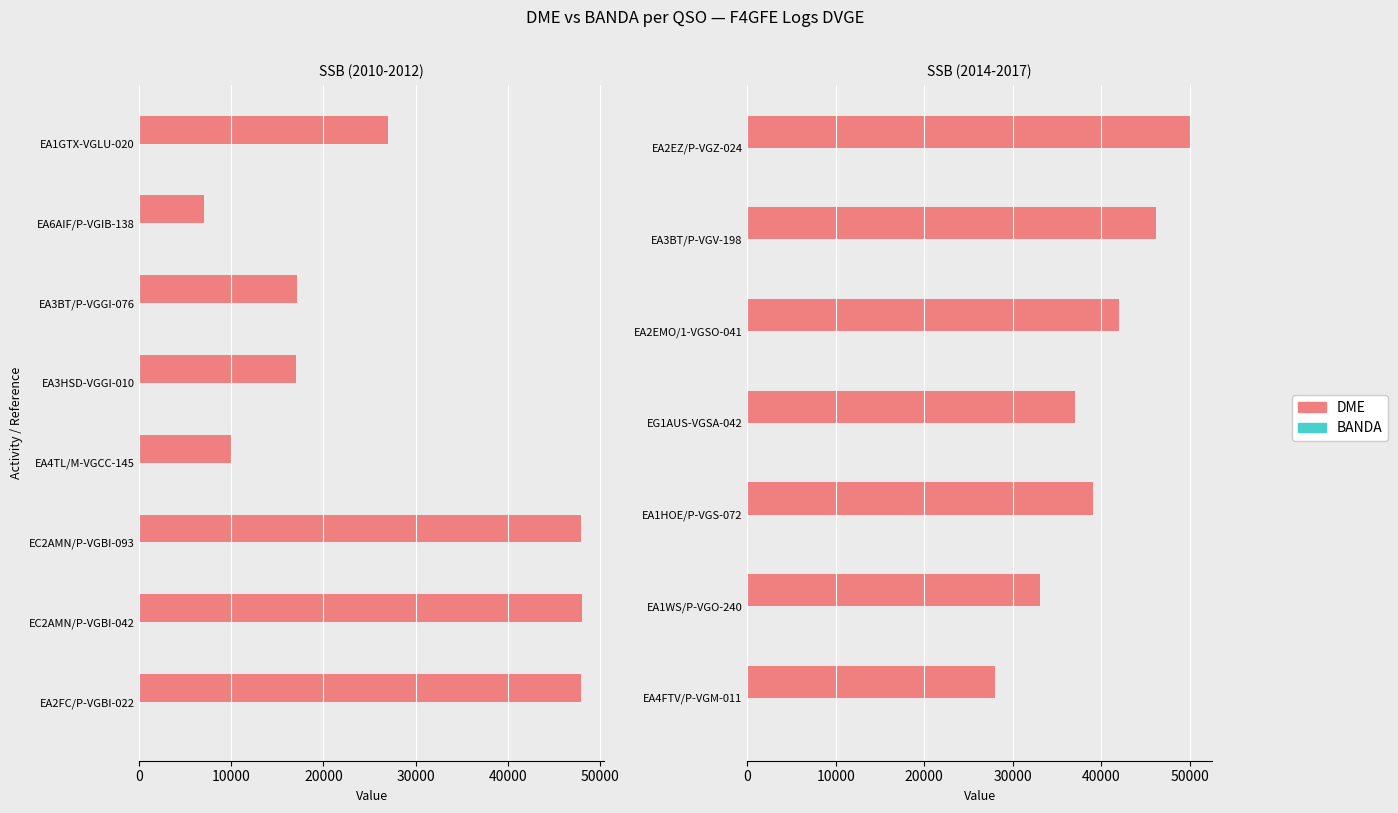

What are all the series names shown in the legend?

DME, BANDA